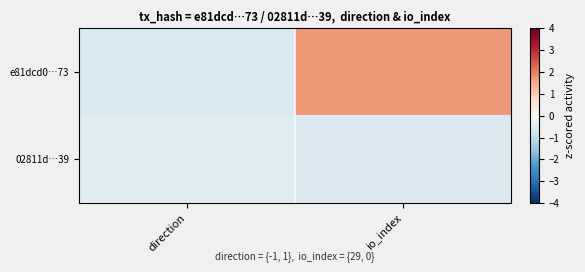

Which has a higher value, io_index or direction?

io_index